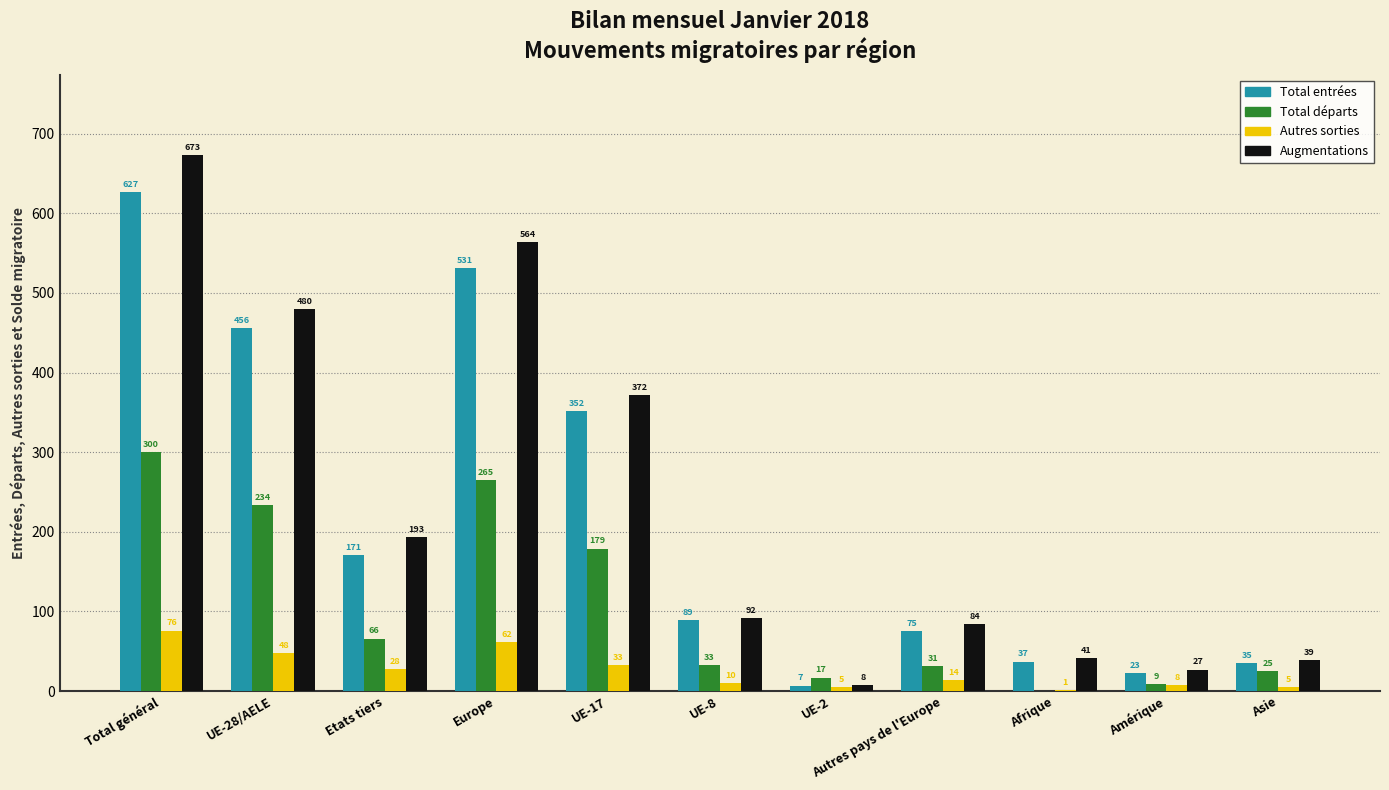

Between UE-17 and Asie, which series saw the biggest shift?

Augmentations